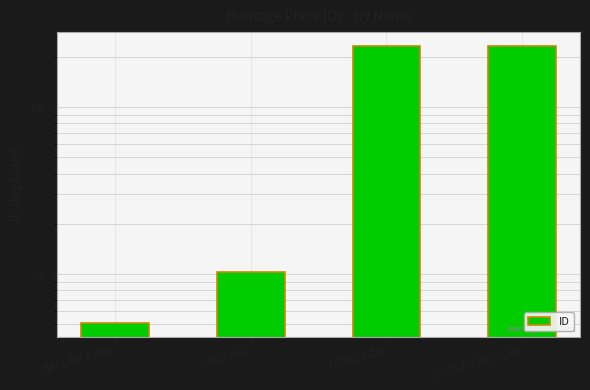

How many bars are there in total?

4